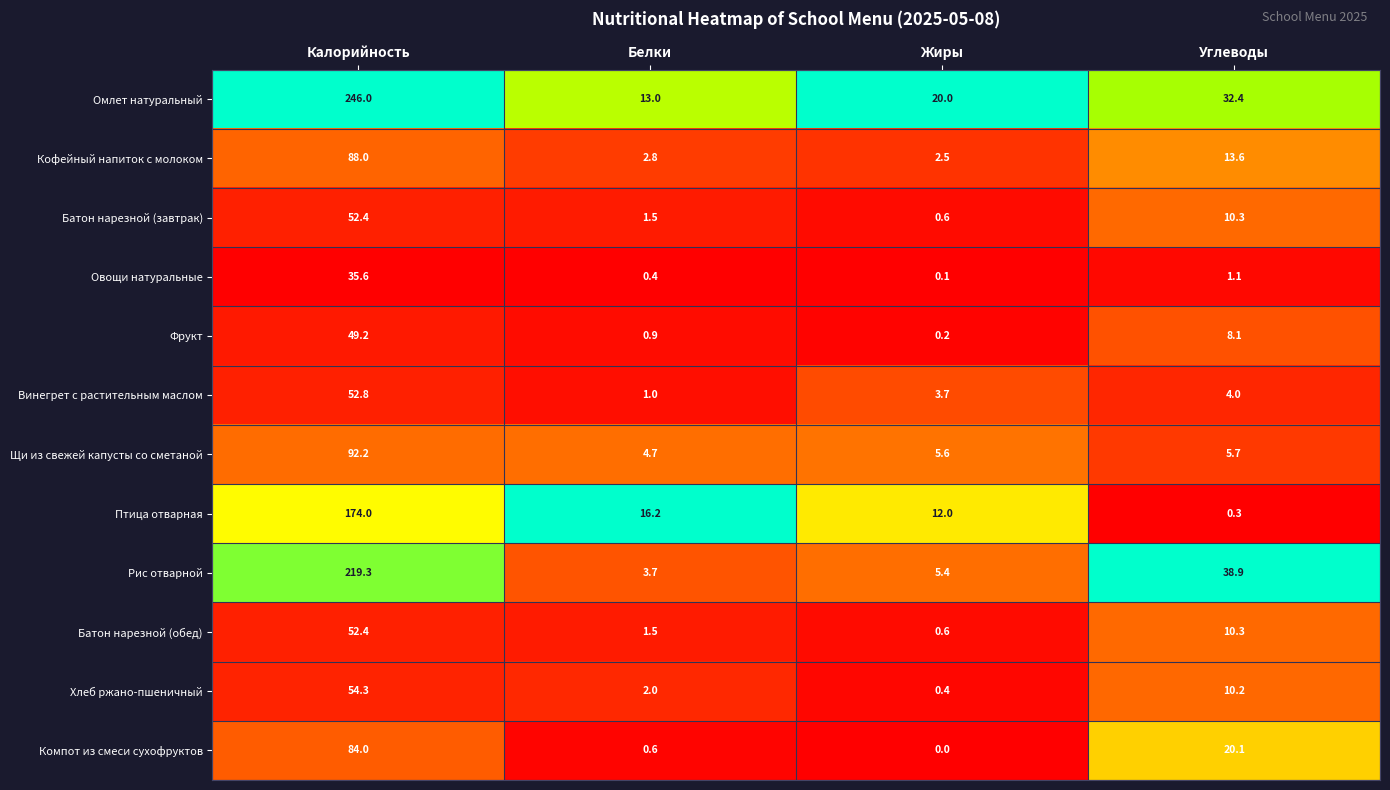

Between Белки and Углеводы, which series saw the biggest shift?

Рис отварной